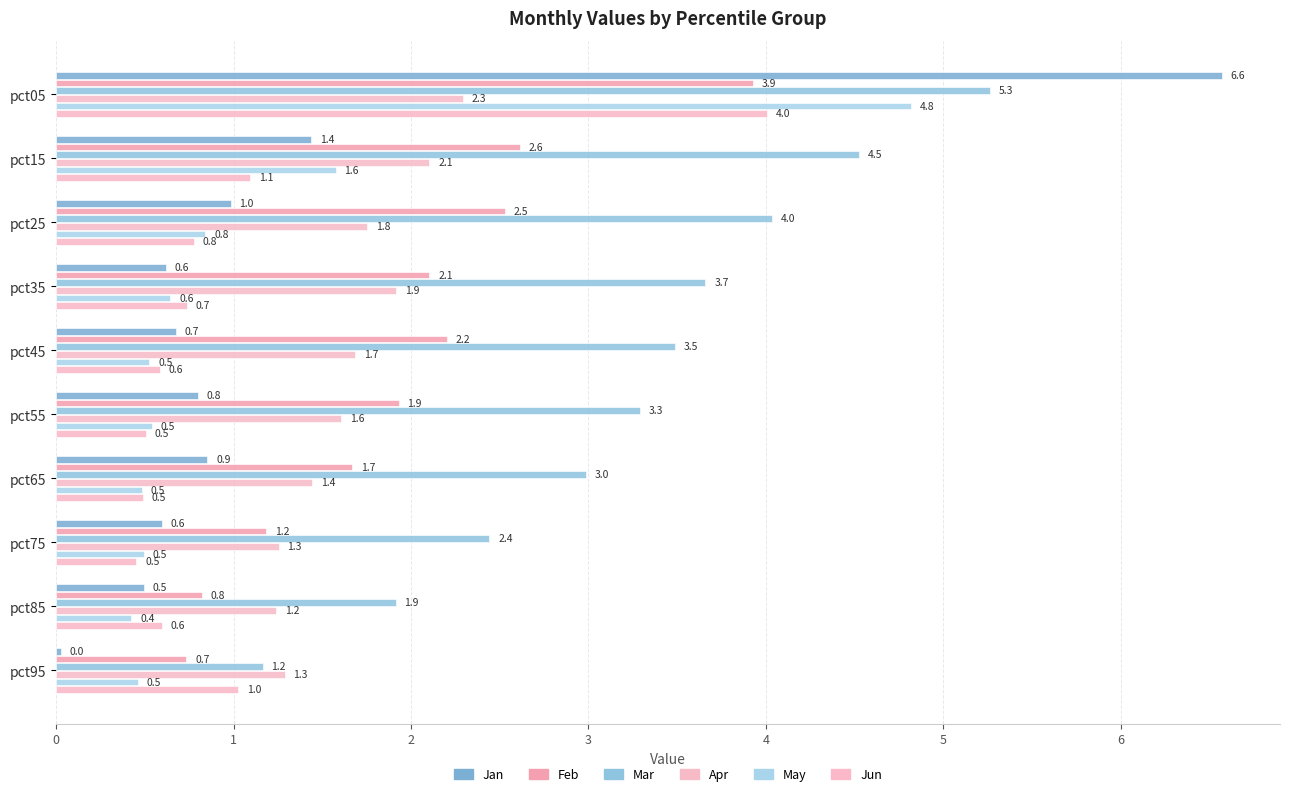

Count the number of data series in this chart.

6